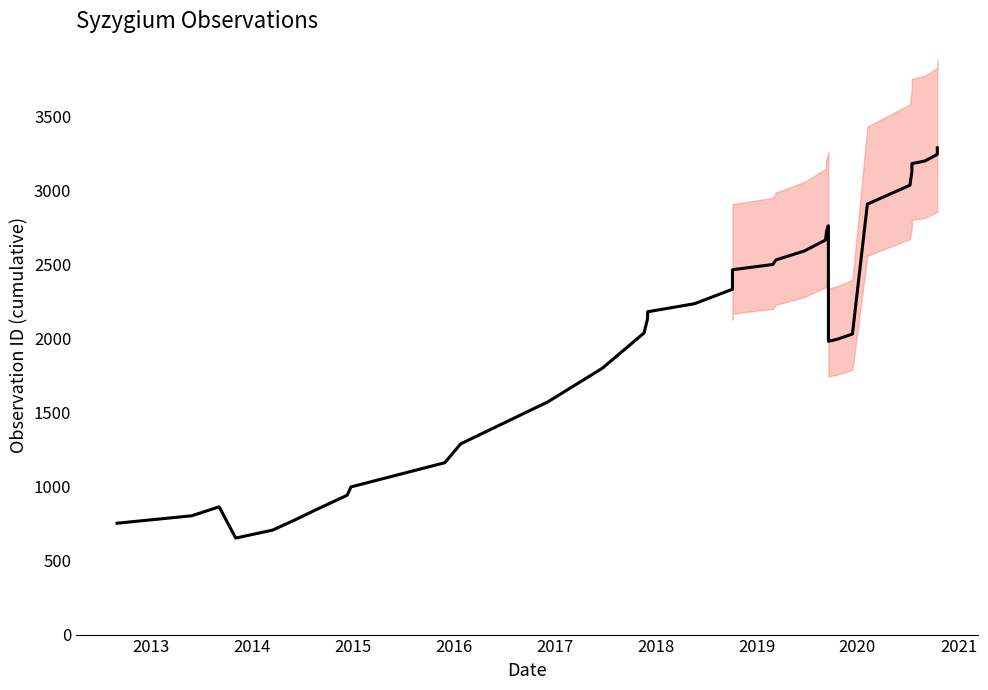

Reading left to right, extract all data points from this chart.

752.3	802.7	863.0	652.0	705.7	770.0	844.7	941.3	997.7	1161.0	1288.7	1572.0	1799.0	2037.3	2135.7	2180.7	2235.3	2333.0	2419.0	2464.3	2500.3	2530.7	2591.3	2665.7	2722.0	2760.7	2761.3	1981.3	1995.3	2030.7	2907.7	3035.3	3127.0	3181.7	3199.0	3243.7	3288.0